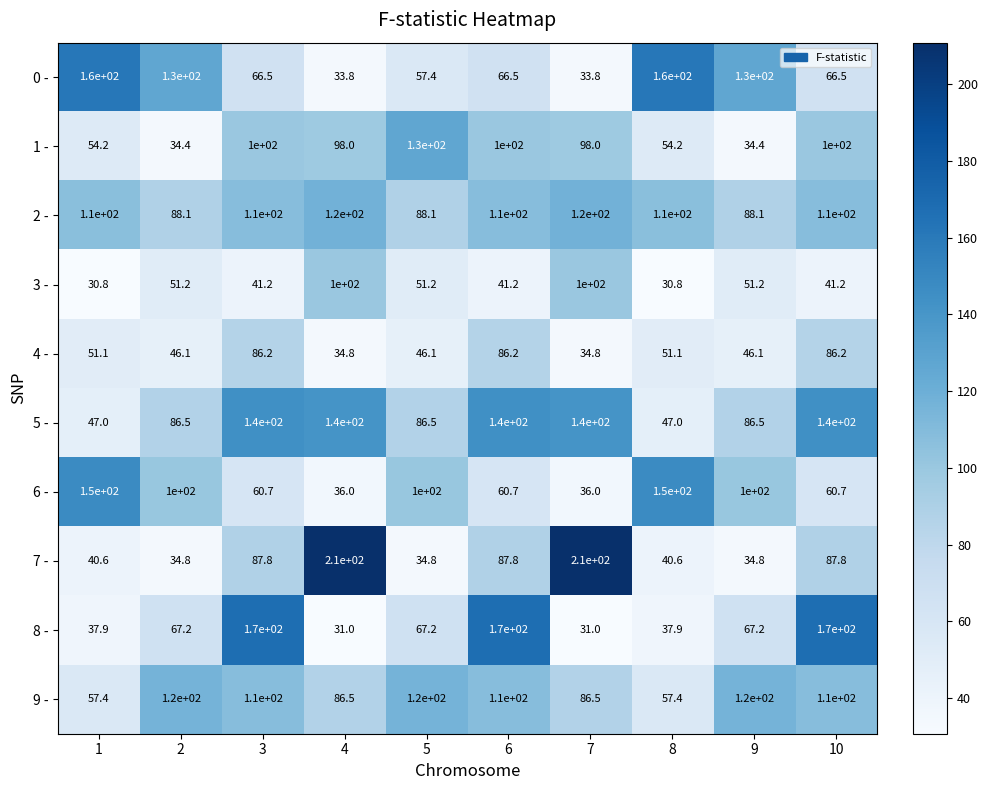

What is the smallest value displayed?

30.8